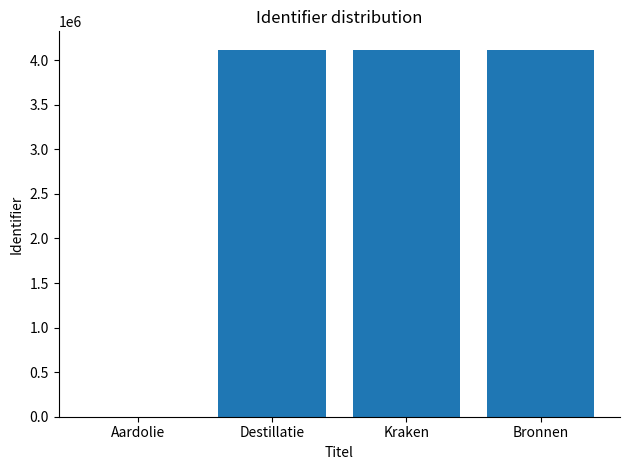

The value at Kraken is 7144749. True or false?

False